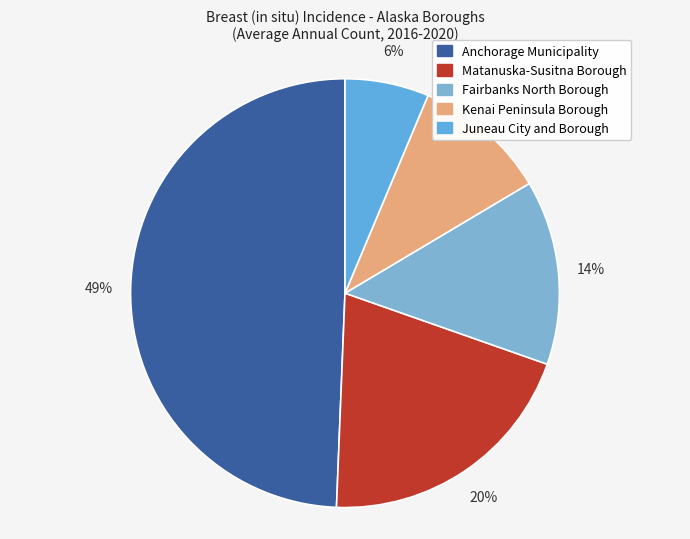

True or false: Kenai Peninsula Borough accounts for 10% of the total.

True